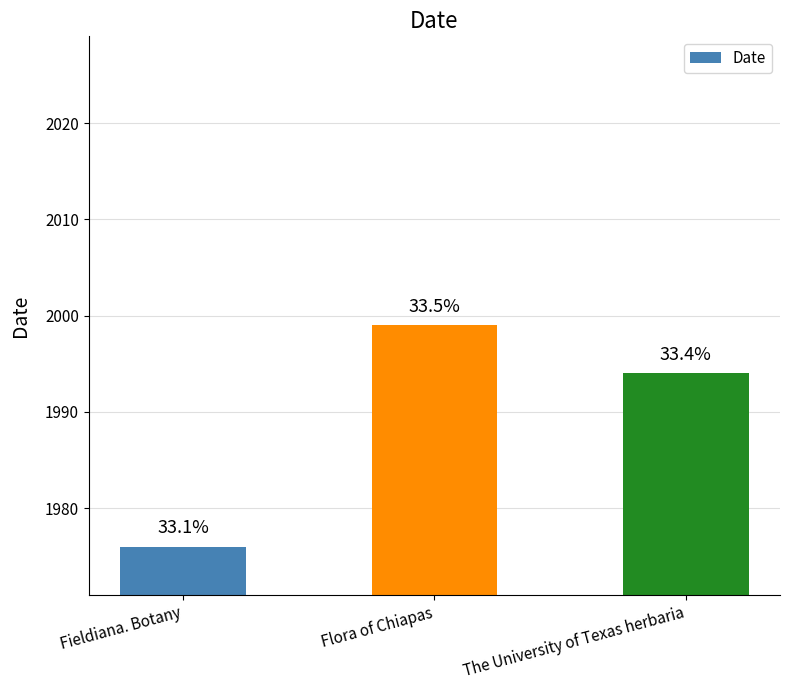

What is the label of the 1st bar from the right?

The University of Texas herbaria